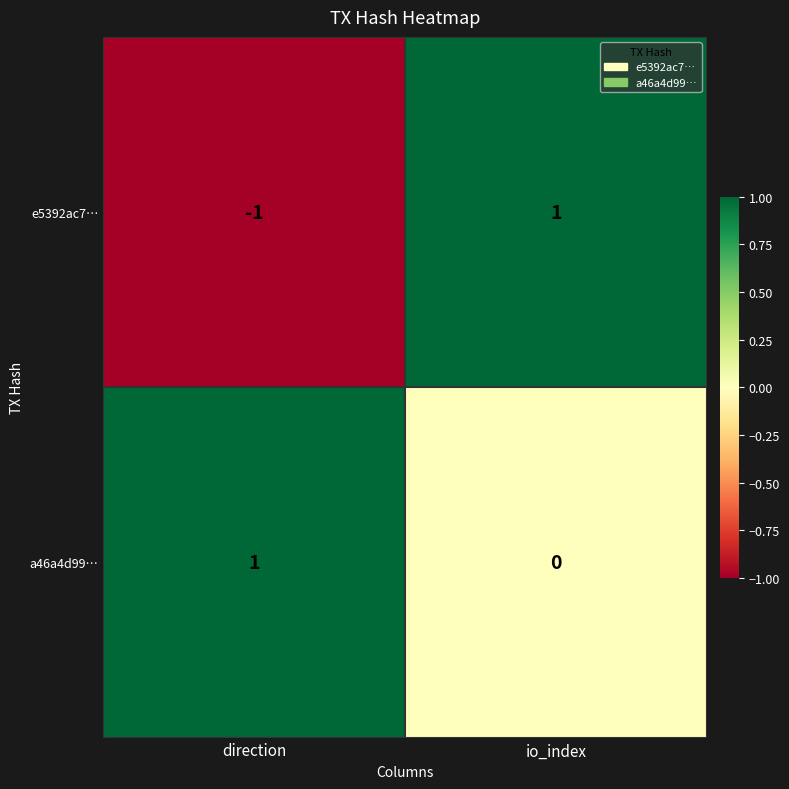

Is it true that a46a4d99… equals -1 at io_index?

False